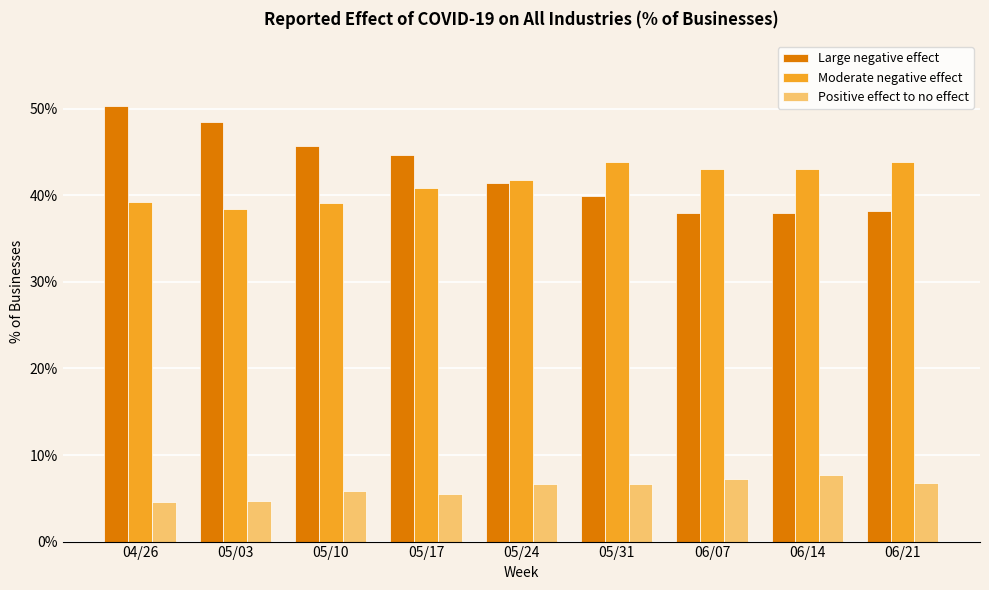

How many Positive effect to no effect values are between 0 and 1?

9